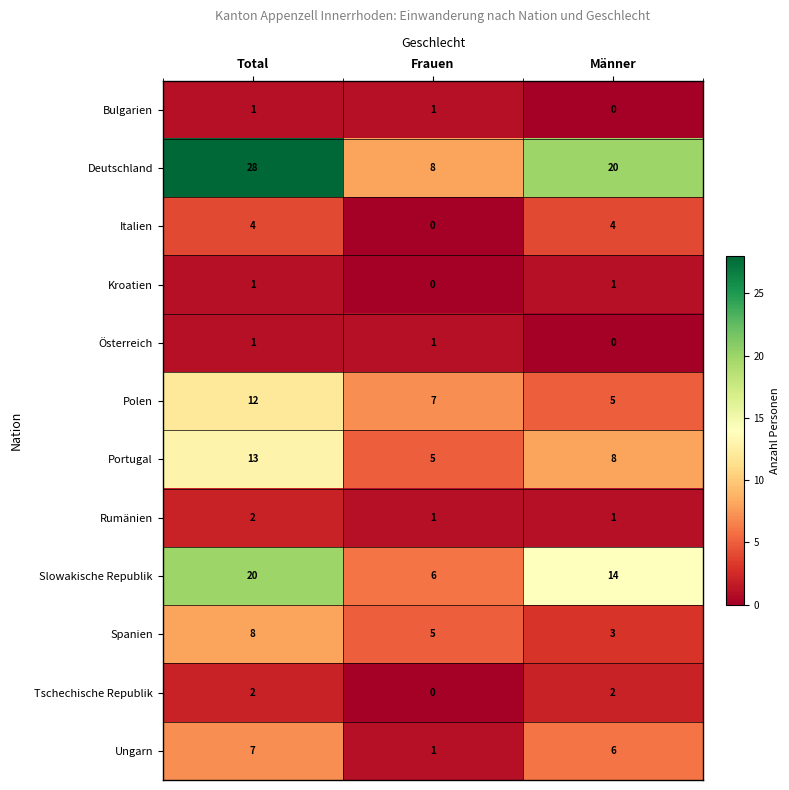

What is the average value of the Slowakische Republik series?

13